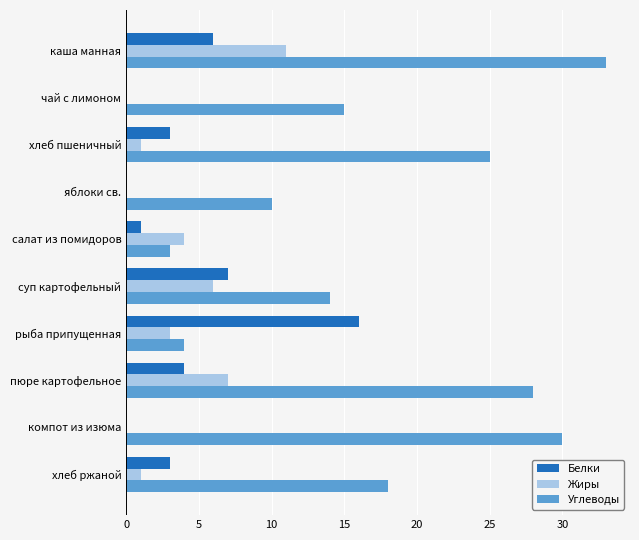

At which category is the sum across all series the highest?

каша манная